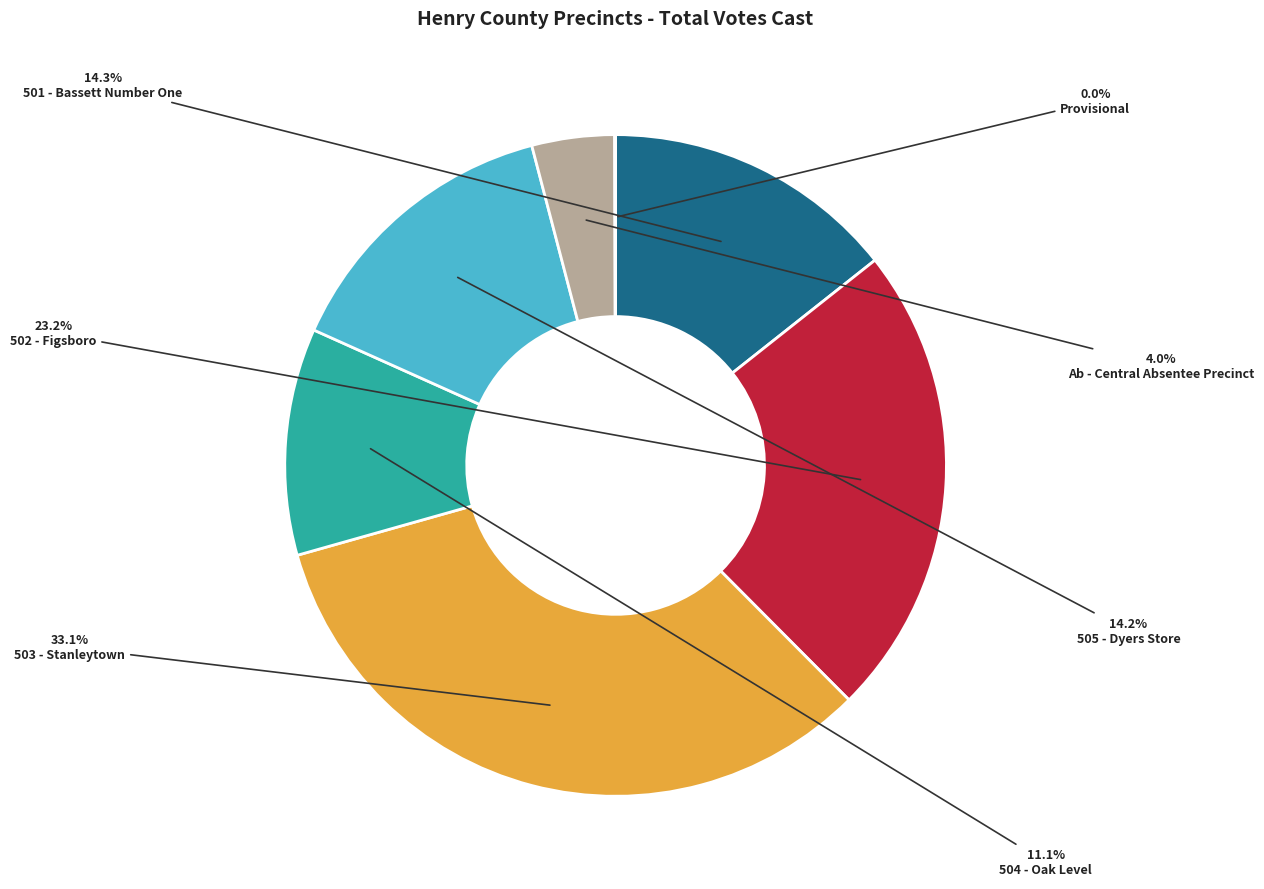

What is the ratio of the value at 503 - Stanleytown to the value at 502 - Figsboro?

1.4